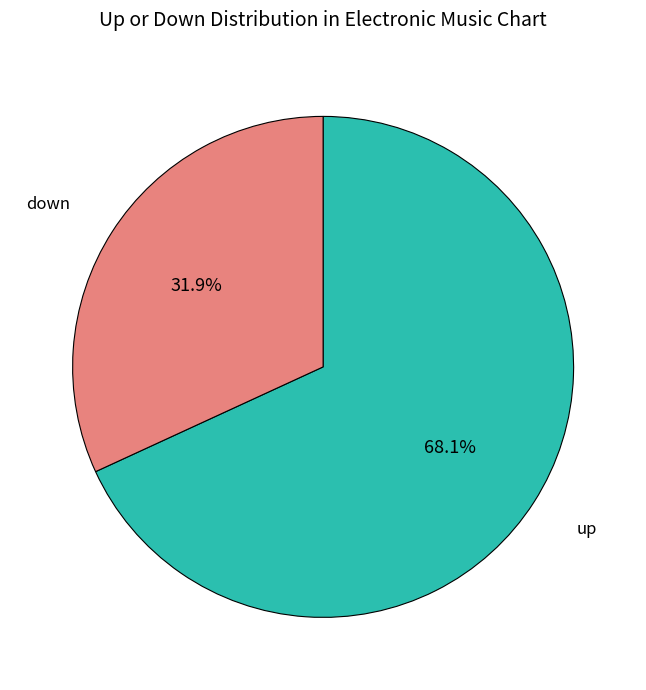

Do up and down together represent more than half of the pie?

Yes